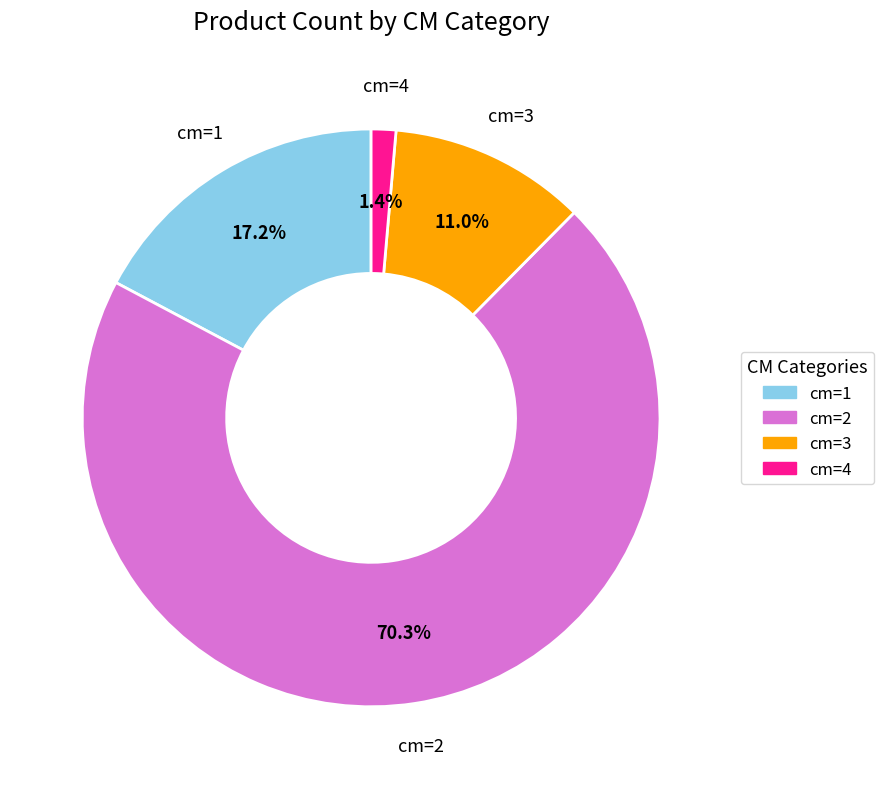

Is there a majority slice in this chart?

Yes